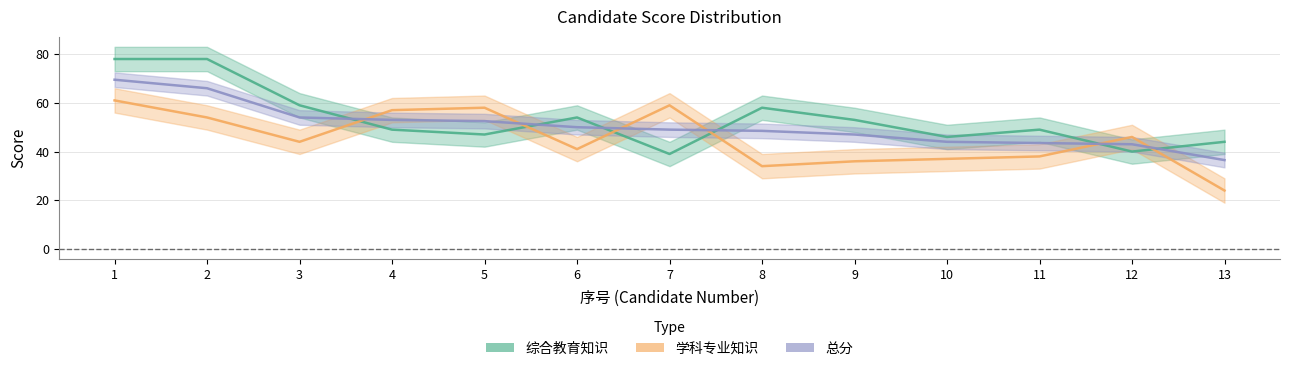

What is the difference between the 总分 values at 1 and 5?

17.0